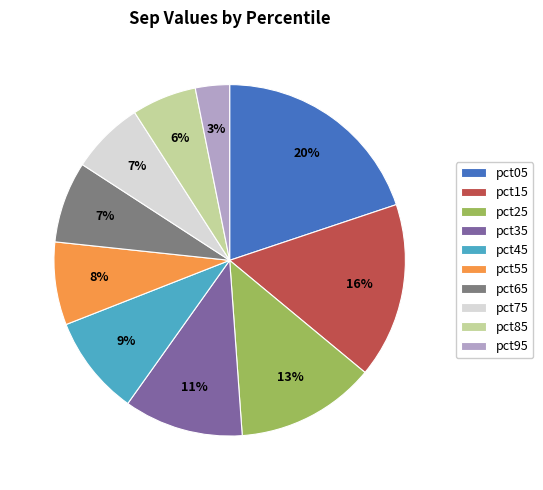

True or false: pct25 accounts for 1% of the total.

False